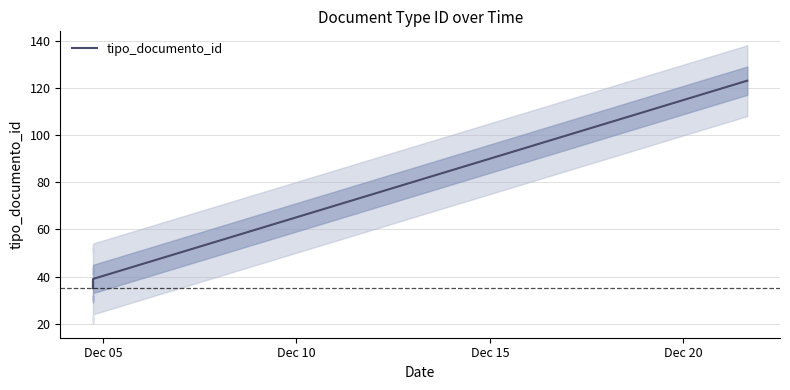

What position from the left is Dec 20?

4